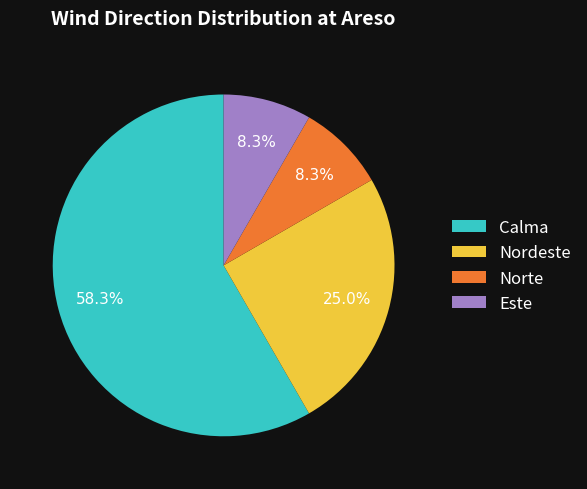

What percentage is the Calma slice, to the nearest percent?

58%